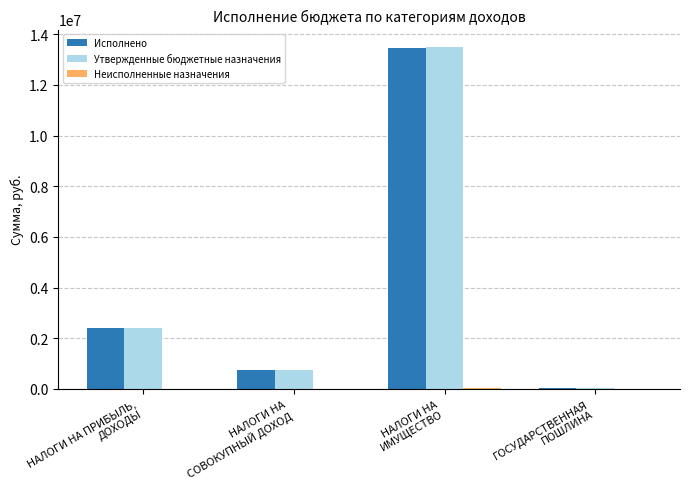

What is the difference between the Исполнено values at НАЛОГИ НА
ИМУЩЕСТВО and ГОСУДАРСТВЕННАЯ
ПОШЛИНА?

13407379.5